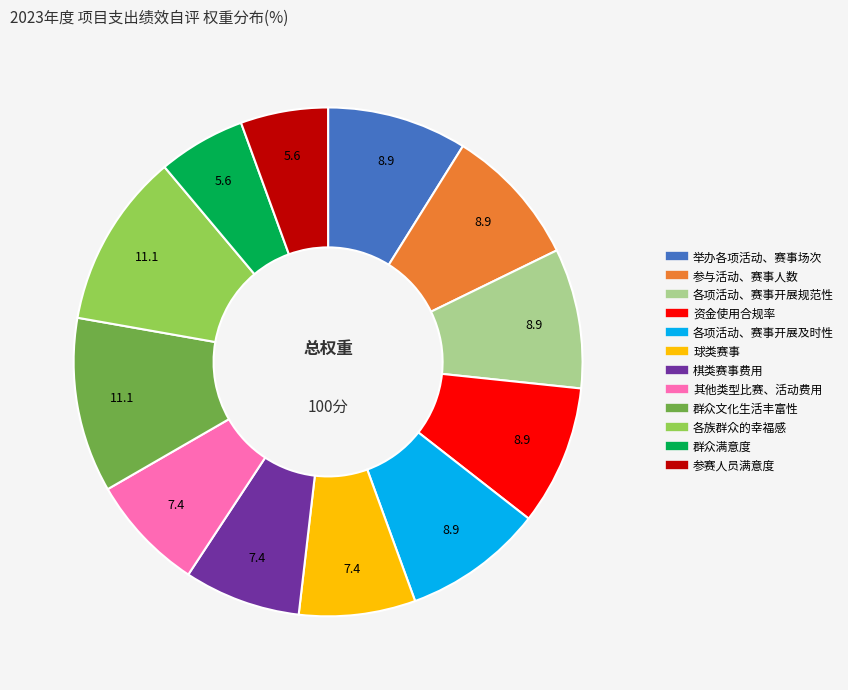

Is it true that 各项活动、赛事开展规范性 is 9% of the pie?

True